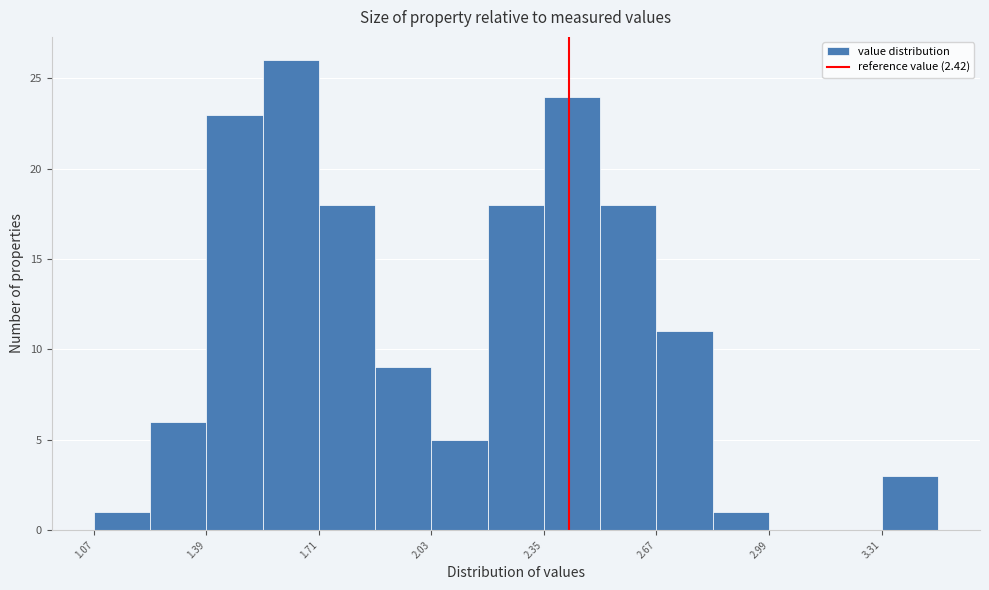

Read against the x-axis, roughly where is the centre of the tallest bar?

1.65